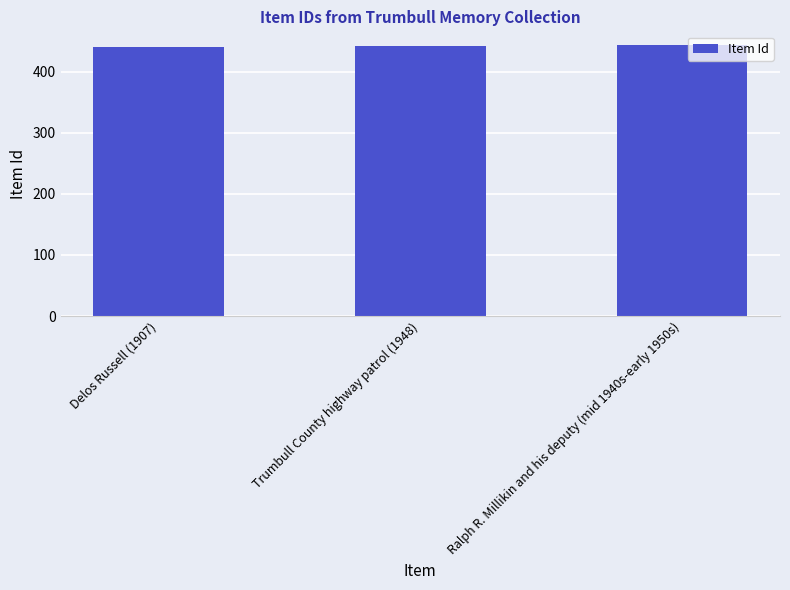

What is the maximum value shown in the chart?

444